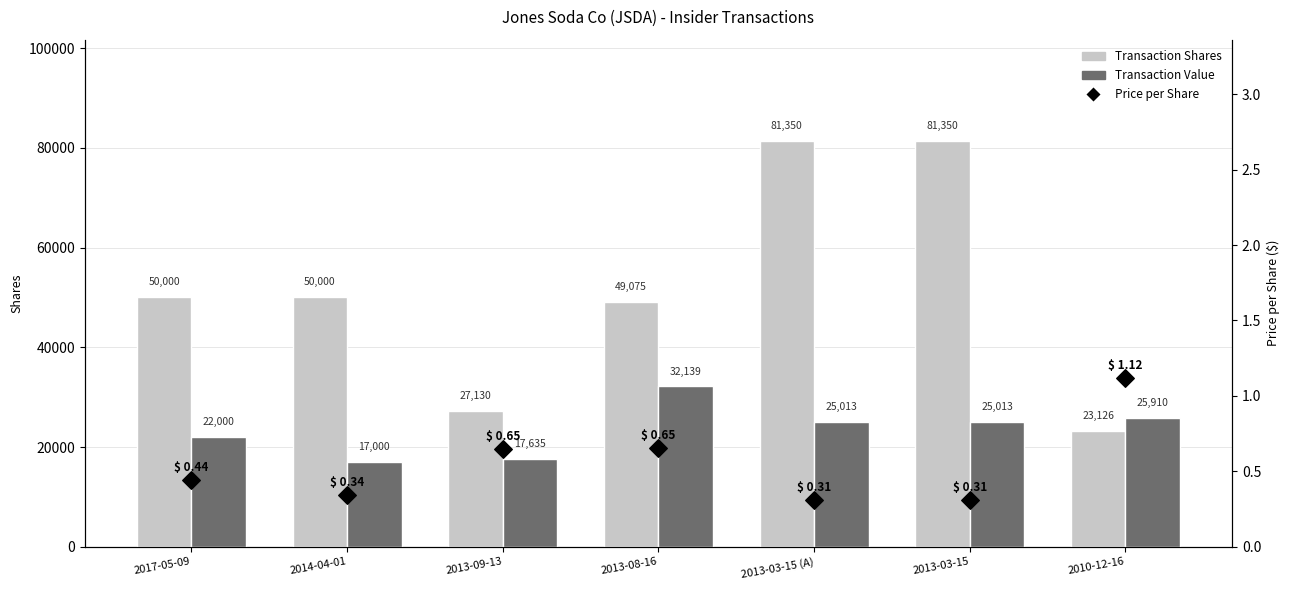

Is the value of Price per Share at 2017-05-09 greater than the value of Transaction Value at 2017-05-09?

No